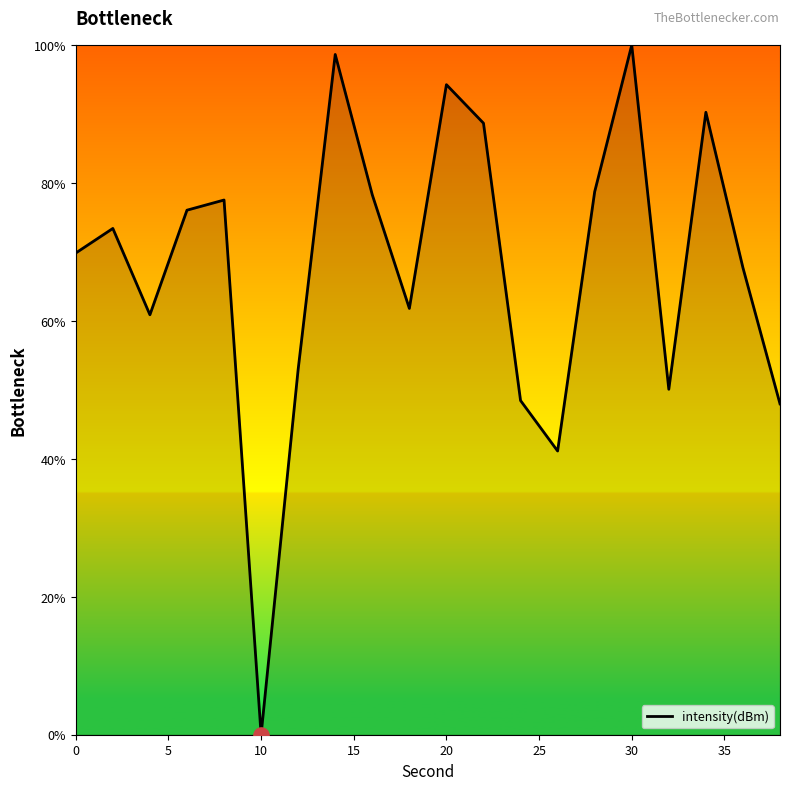

What is the difference between the maximum and minimum values?

100.0